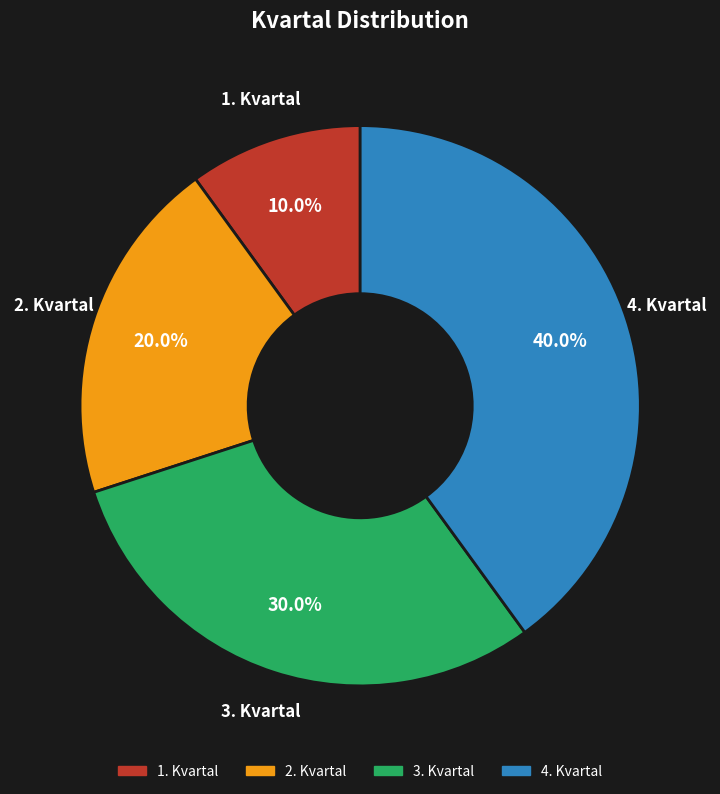

What is the smallest slice in the pie chart?

1. Kvartal